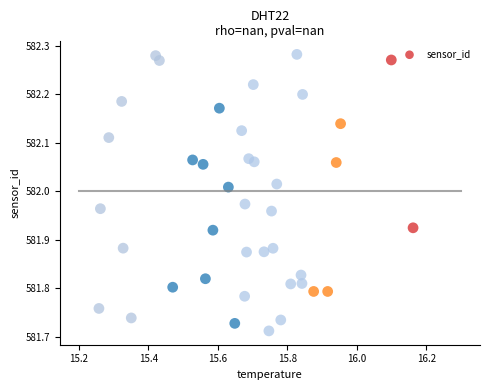

What is the range of Y values (max minus min)?

0.6